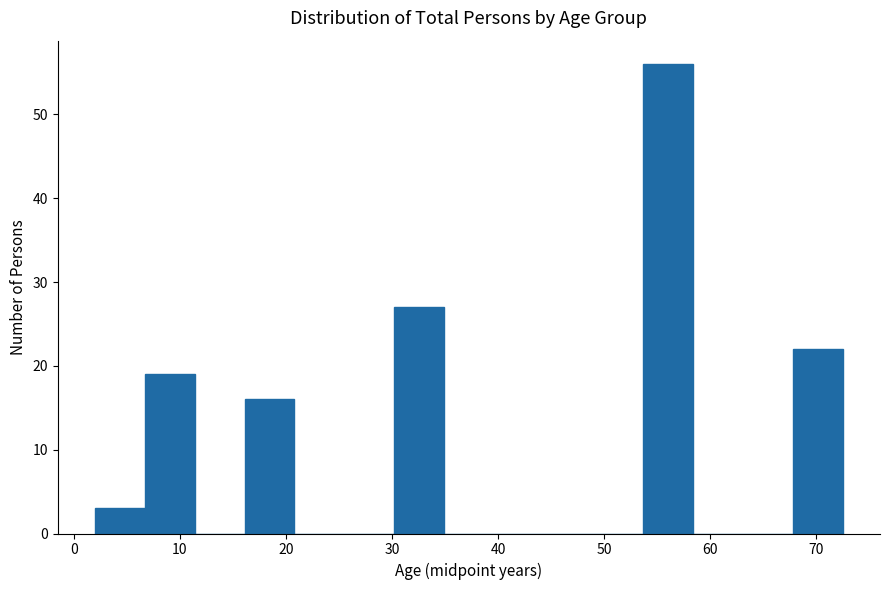

How tall is the bar that spans 6.7 to 11.4 on the x-axis? Neither the bar edges nor the heights are printed on the chart, so give them approximately, as read against the axes.

19